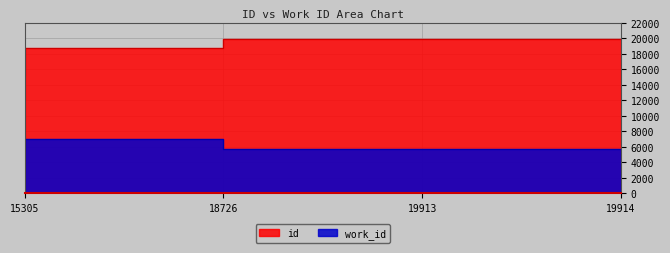

True or false: id and work_id cross at least once.

False